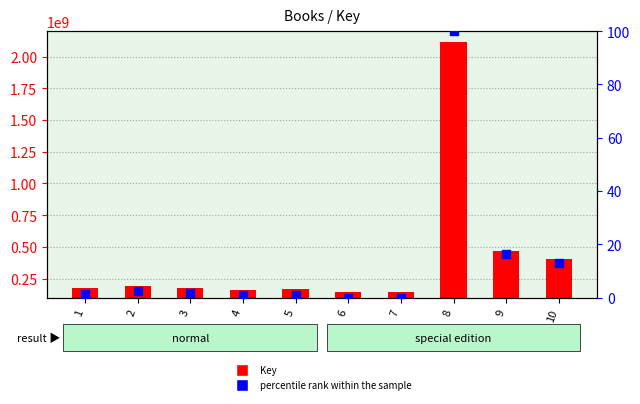

Which series has the largest total across all categories?

Key